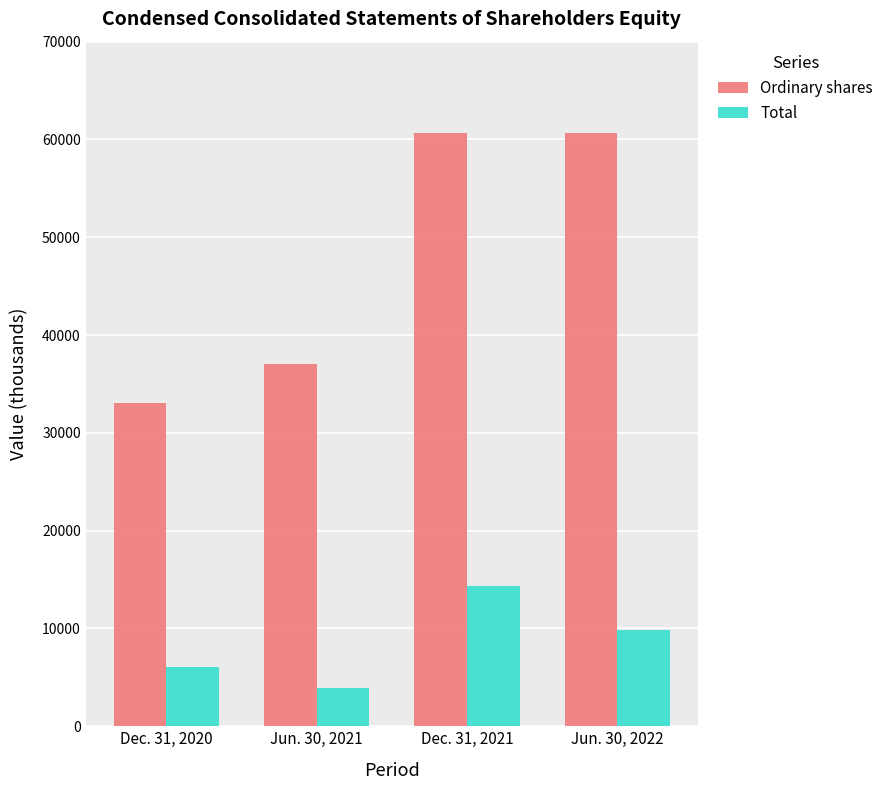

Where is Total nearest to the value 9168?

Jun. 30, 2022